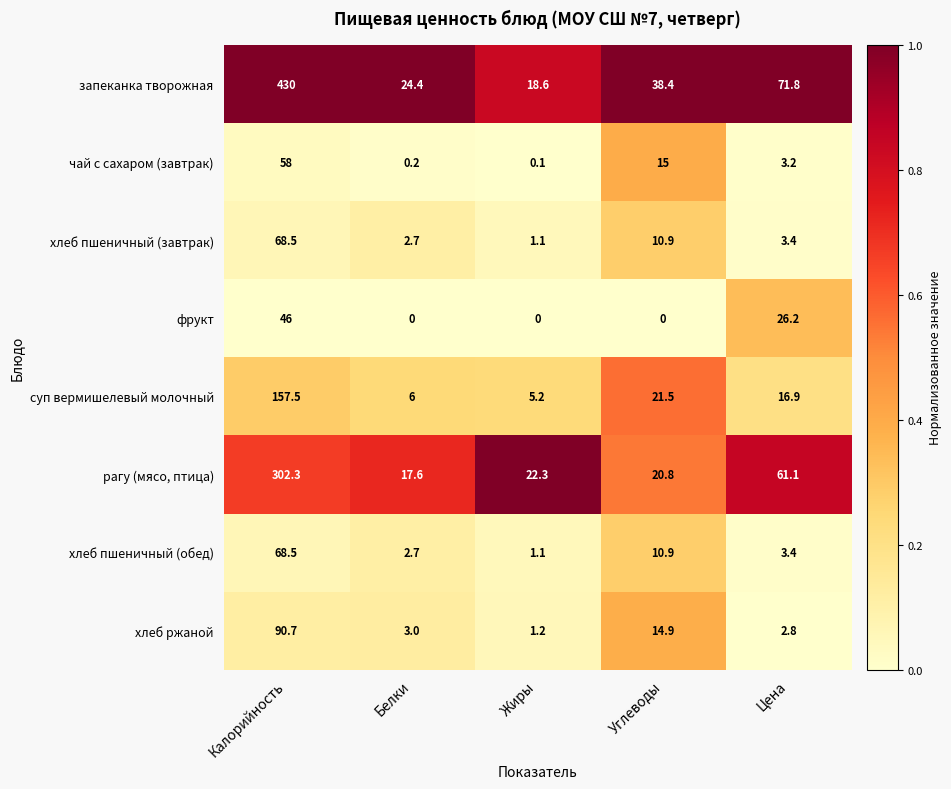

At how many categories does at least one series exceed 0?

5